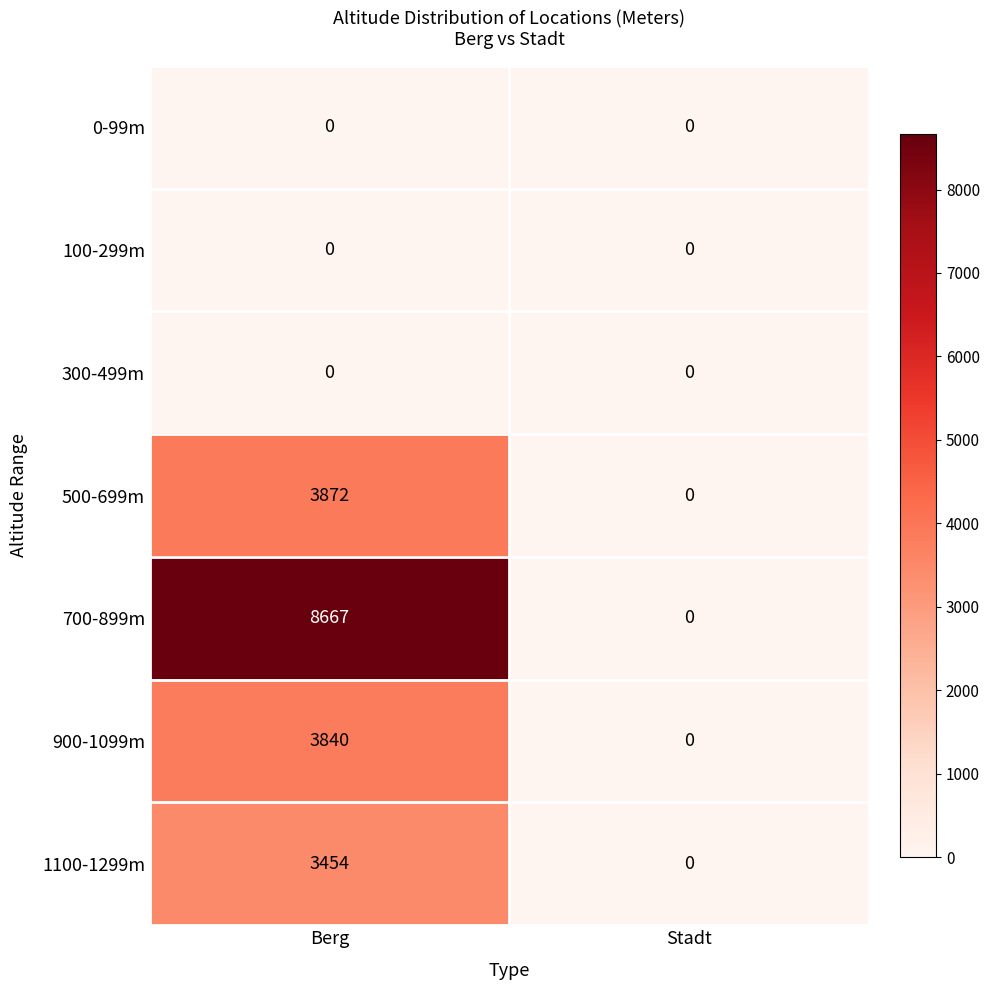

Which series changed the most between Berg and Stadt?

700-899m